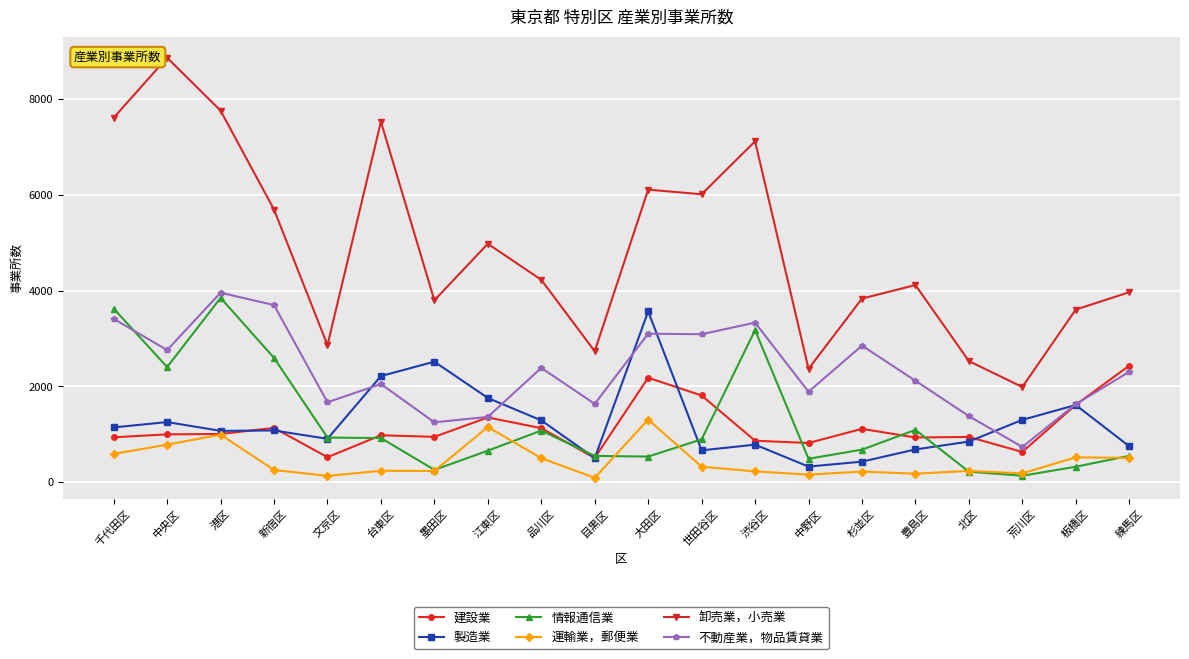

What is the label of the 16th point from the right?

文京区